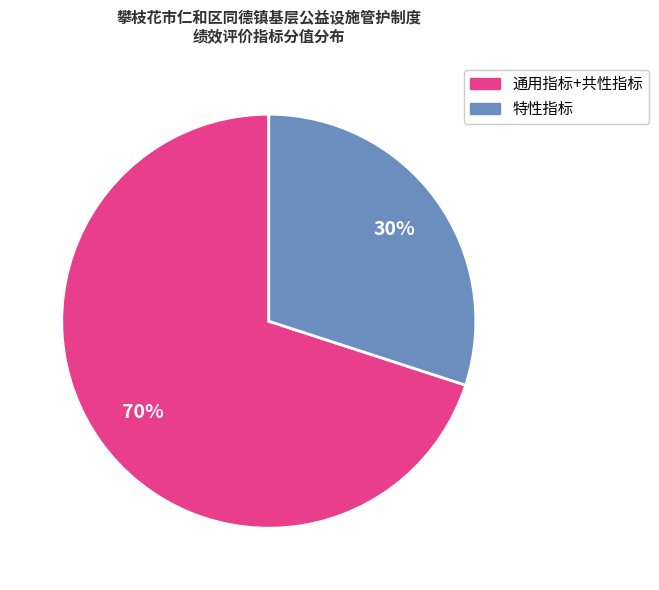

To the nearest percent, what is the difference between the largest and smallest slice percentages?

40%